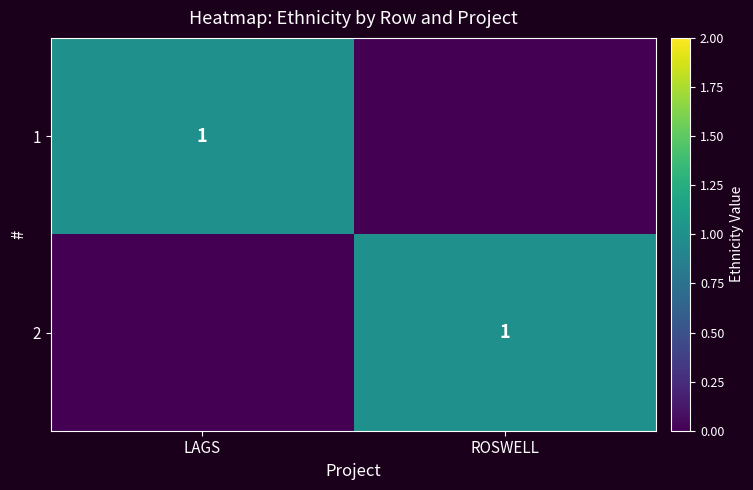

True or false: 1 has a value of 1 at LAGS.

True